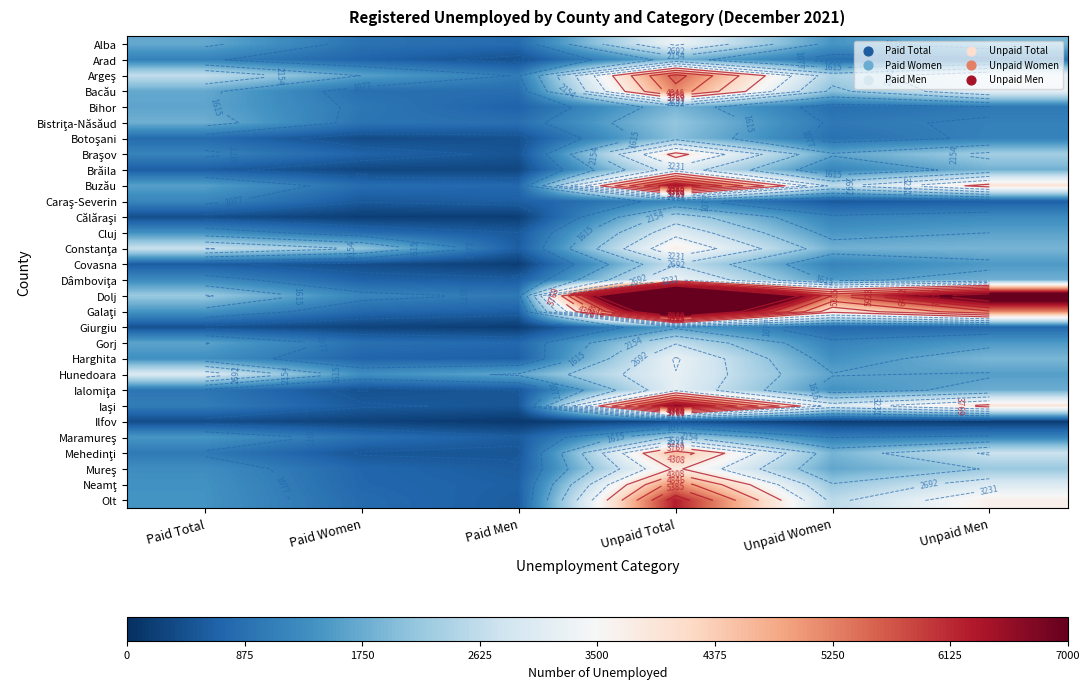

What is the smallest value displayed?

131